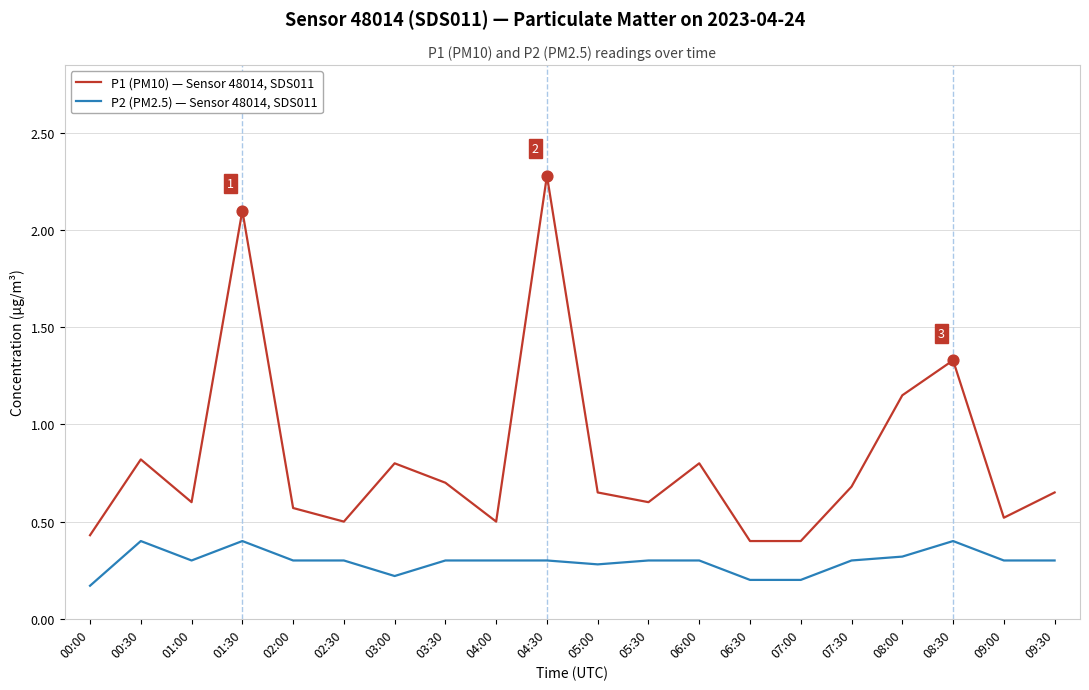

At how many categories does at least one series exceed 0?

20